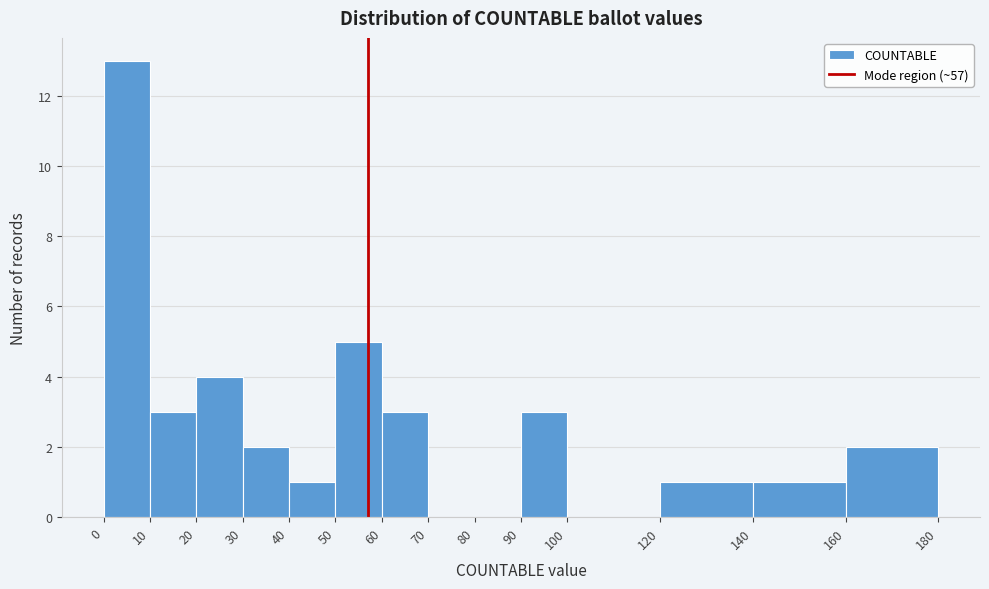

Reading left to right, transcribe this chart: for each bar, give the range it covers on the x-axis and its height. The values are not printed on the chart, so give them approximately, as read against the axis.

0 to 10: 13
10 to 20: 3
20 to 30: 4
30 to 40: 2
40 to 50: 1
50 to 60: 5
60 to 70: 3
70 to 80: 0
80 to 90: 0
90 to 100: 3
100 to 120: 0
120 to 140: 1
140 to 160: 1
160 to 180: 2